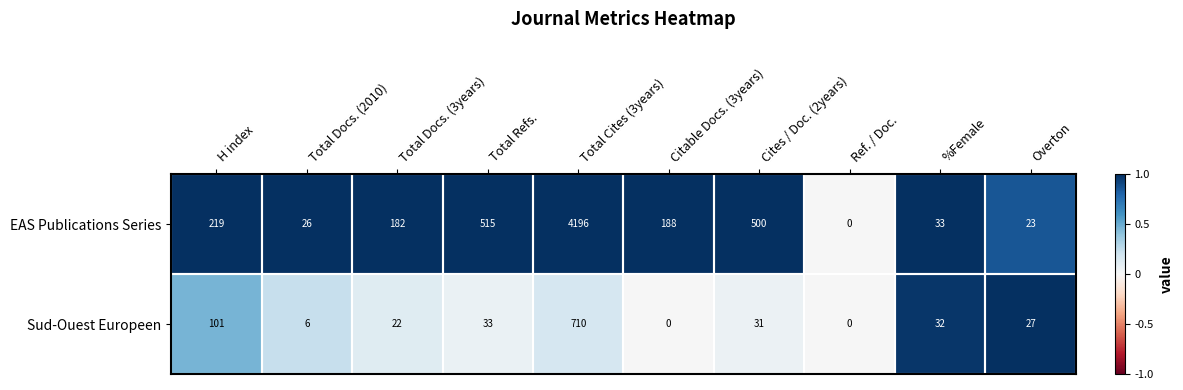

What is the spread (max minus min) of values at Total Docs. (2010)?

20